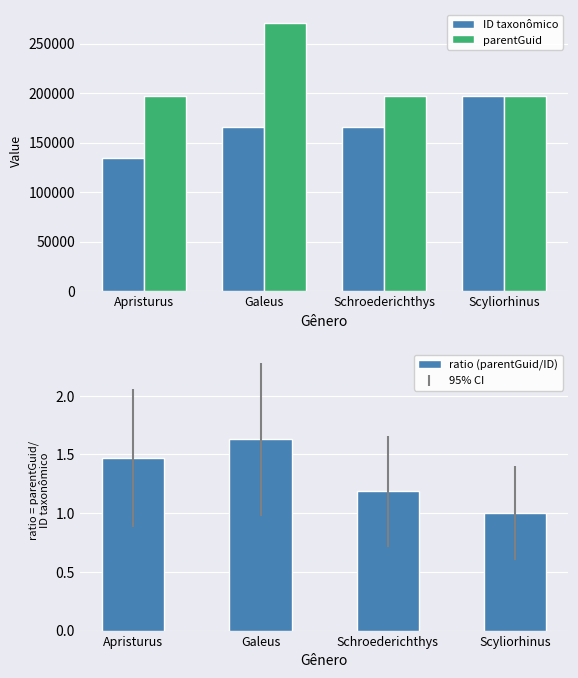

What is the average value of the parentGuid series?

215536.5